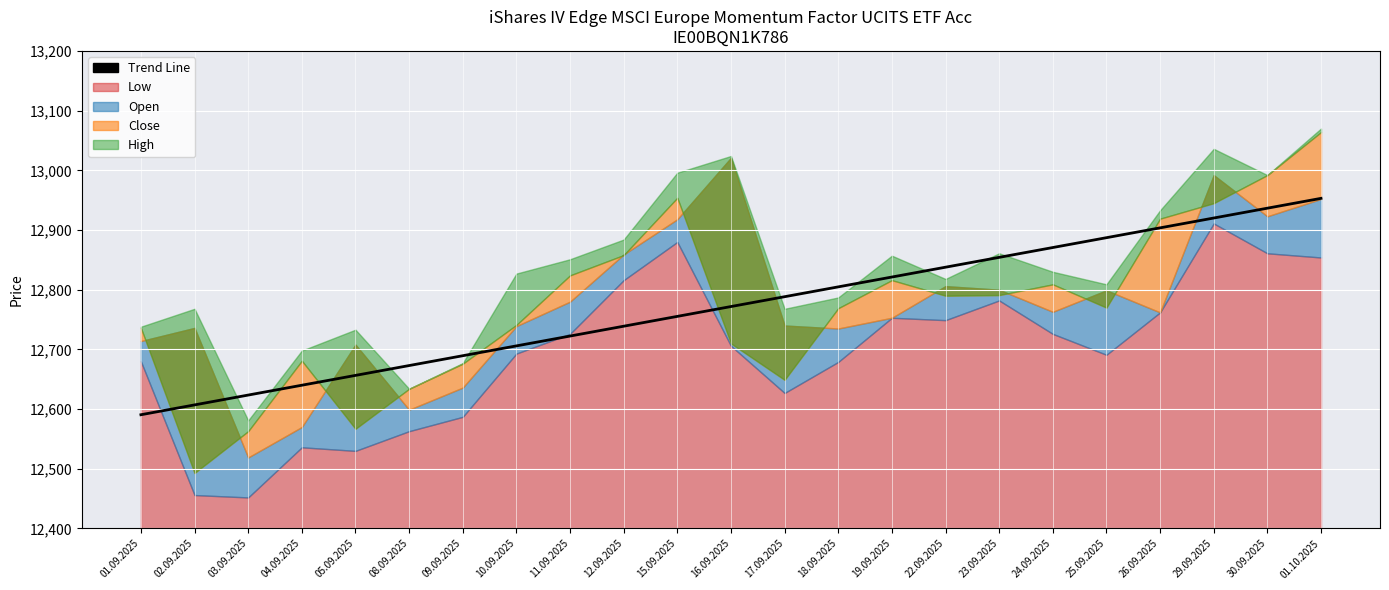

List the labels in order of value, largest first.

01.10.2025, 30.09.2025, 29.09.2025, 26.09.2025, 25.09.2025, 24.09.2025, 23.09.2025, 22.09.2025, 19.09.2025, 18.09.2025, 17.09.2025, 16.09.2025, 15.09.2025, 12.09.2025, 11.09.2025, 10.09.2025, 09.09.2025, 08.09.2025, 05.09.2025, 04.09.2025, 03.09.2025, 02.09.2025, 01.09.2025